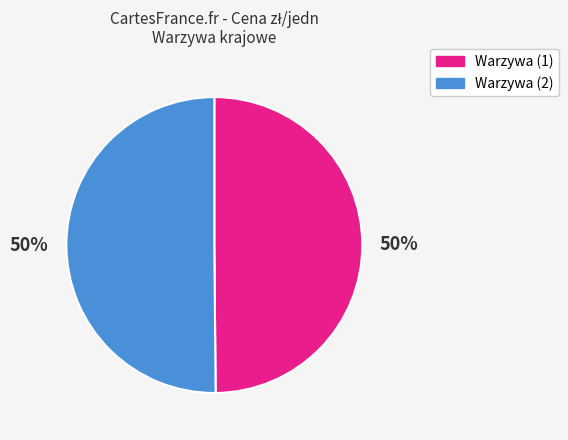

To the nearest percent, what is the average slice percentage?

50%